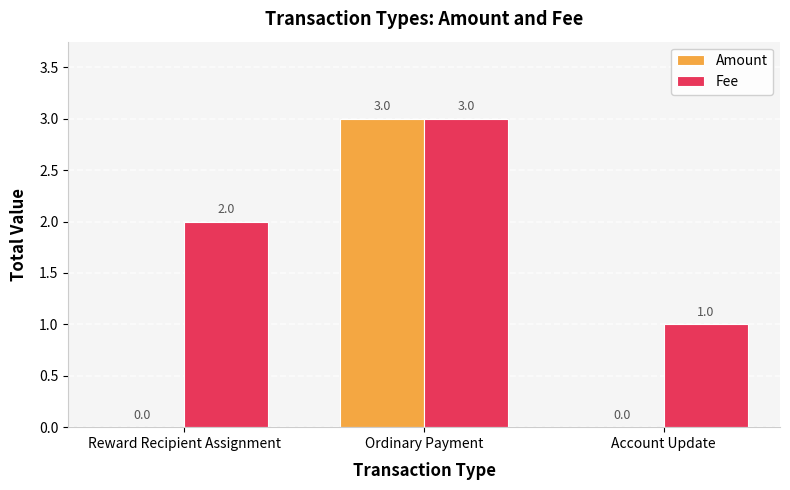

What is the sum of the Fee values at Reward Recipient Assignment and Ordinary Payment?

5